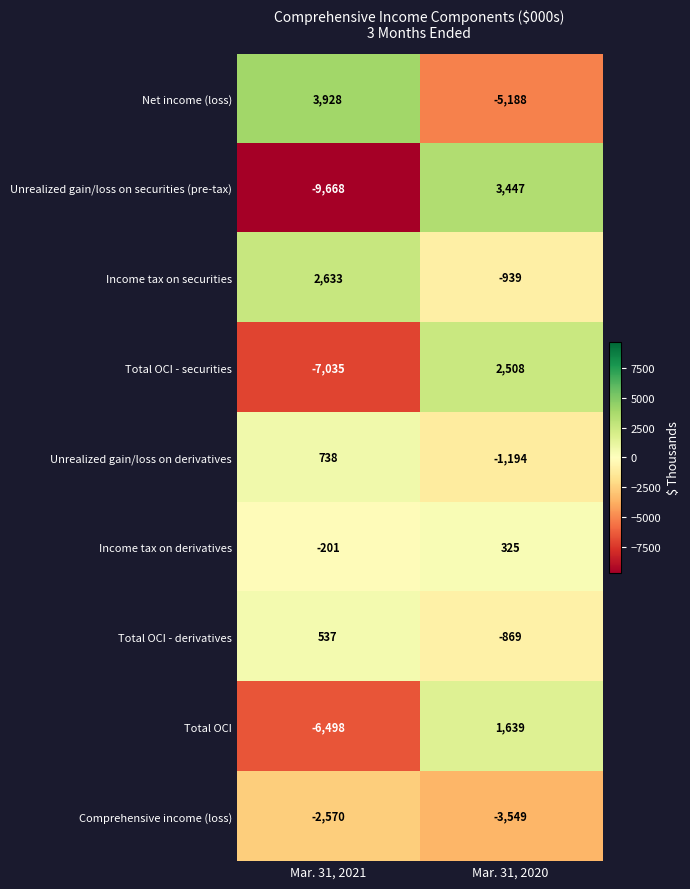

At which category is the sum across all series the highest?

Mar. 31, 2020